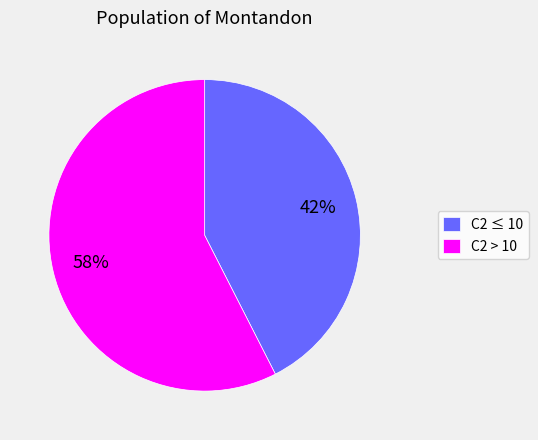

Does any single category account for the majority?

Yes